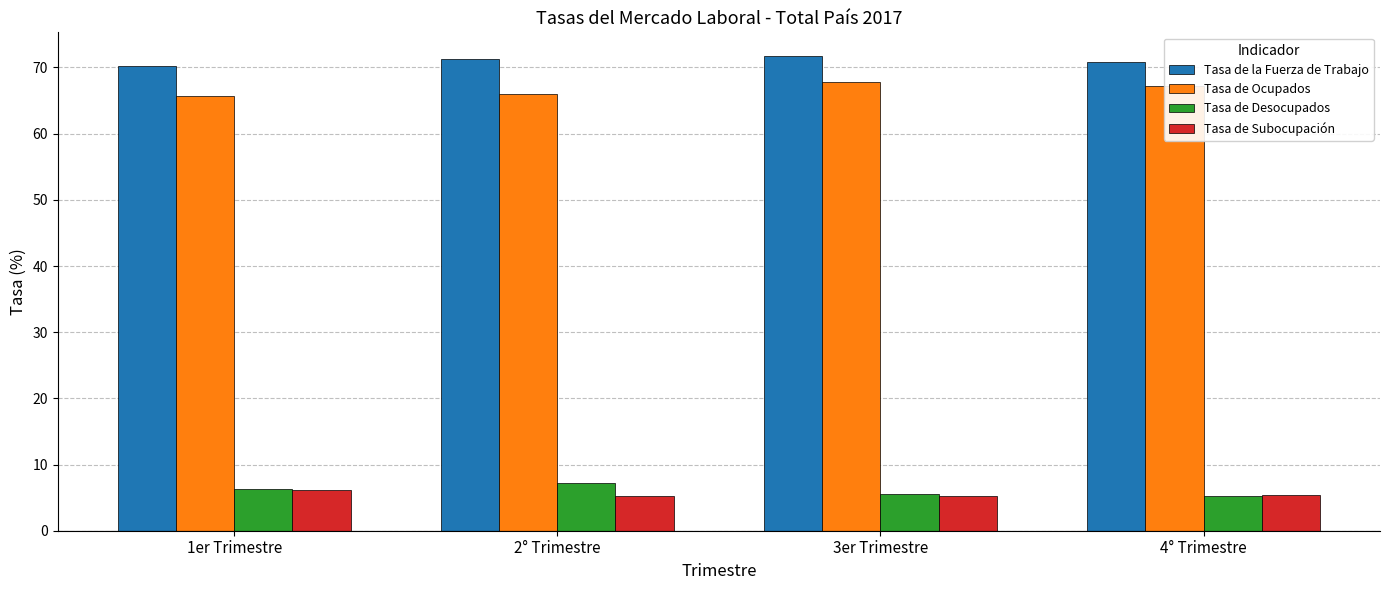

What is the spread (max minus min) of values at 4° Trimestre?

65.7